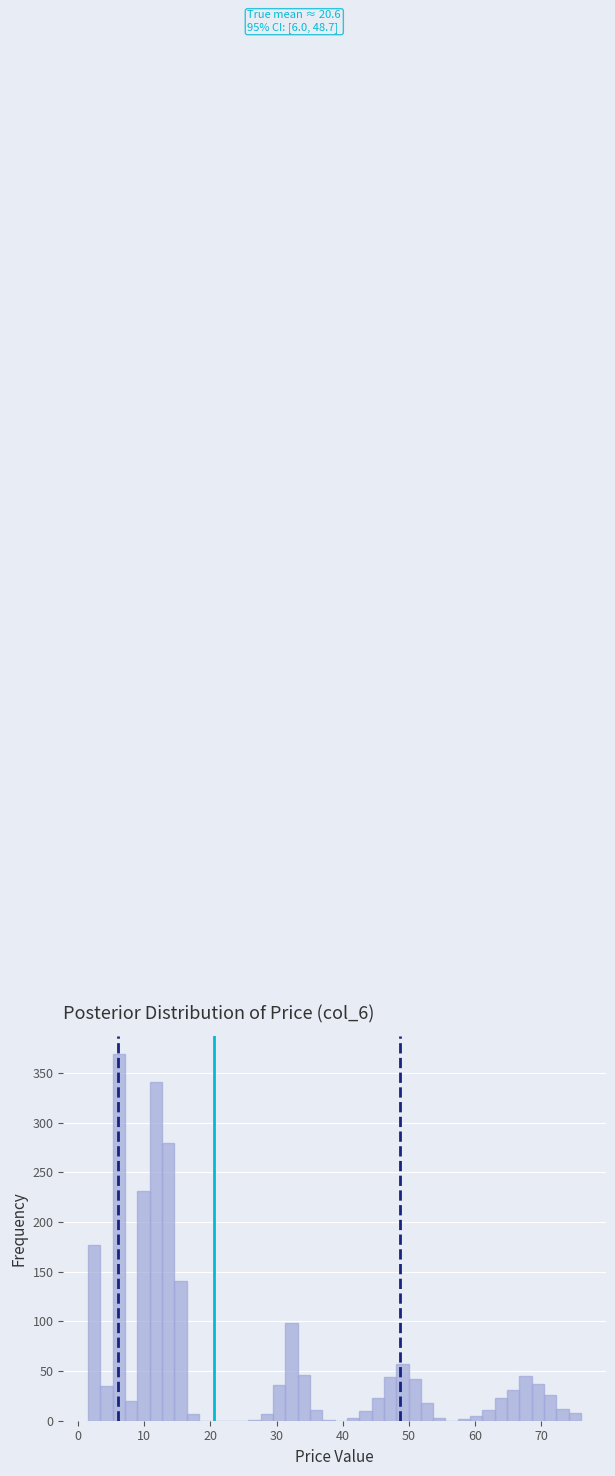

Around what value on the x-axis is the tallest bar? Give the approximate position of its centre, as read against the axis.

6